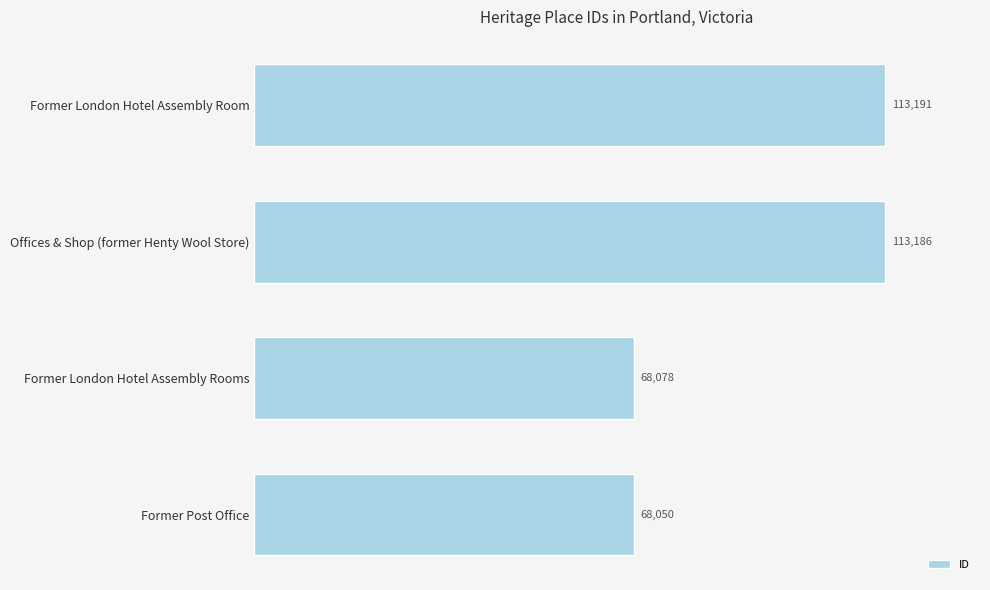

What is the difference between the second highest and minimum values?

45136